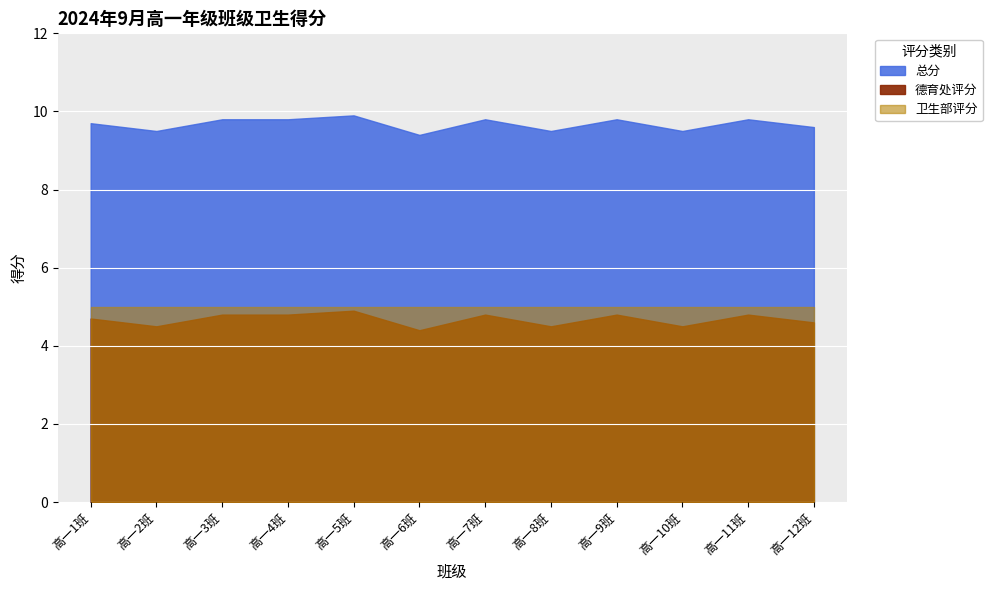

What is the value of the 德育处评分 point at the 6th from the left?

4.4